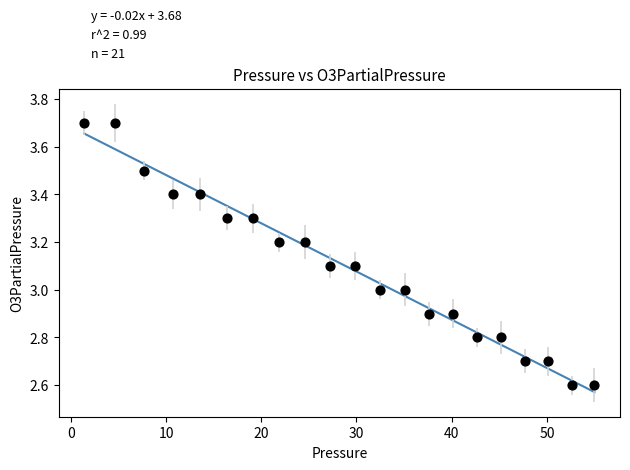

What is the range of Y values (max minus min)?

1.1